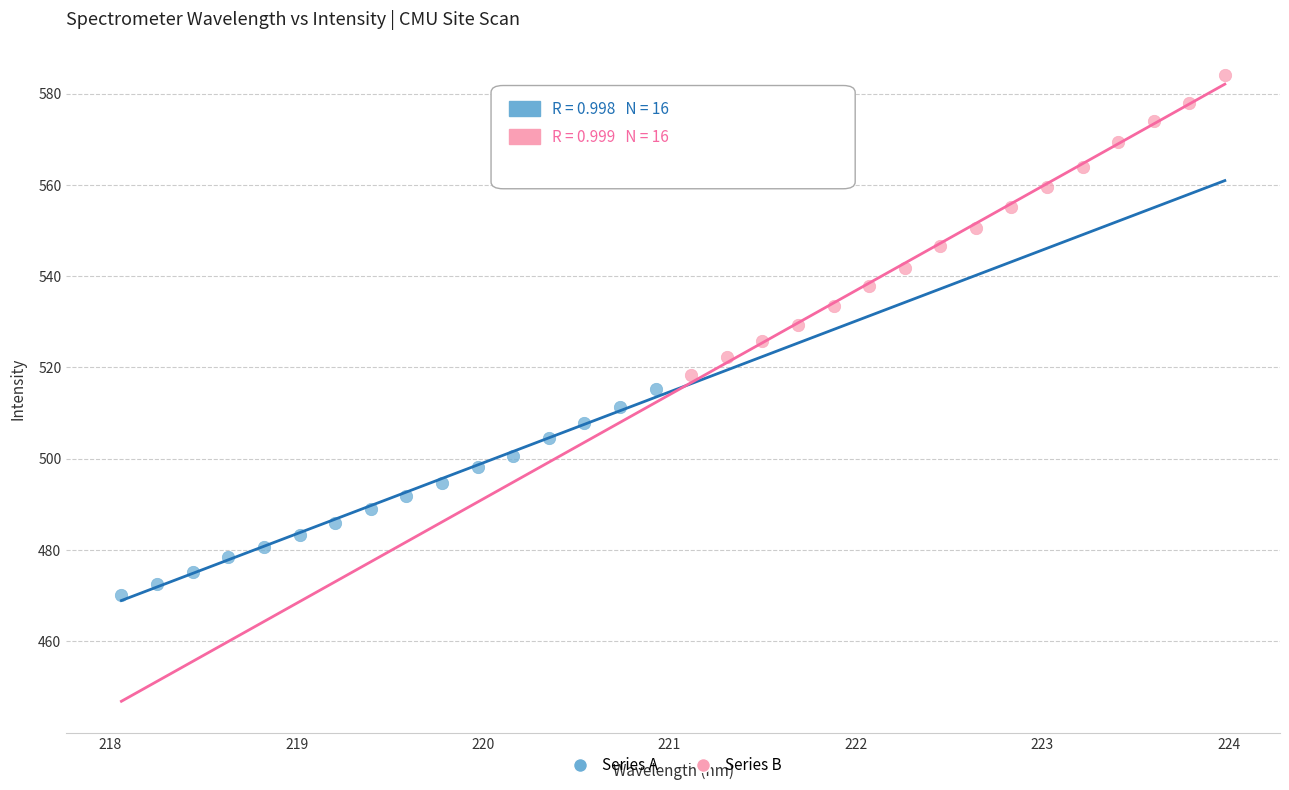

Which series reaches the minimum Y coordinate?

Series A